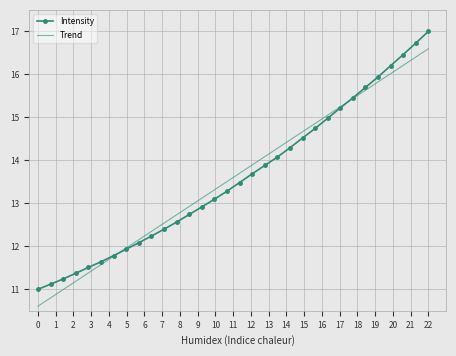

List the series in order of their peak value, lowest first.

Trend, Intensity